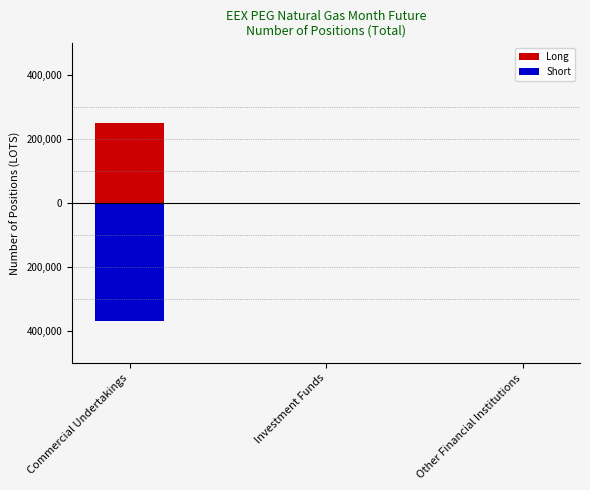

How many bars are there in each group?

2